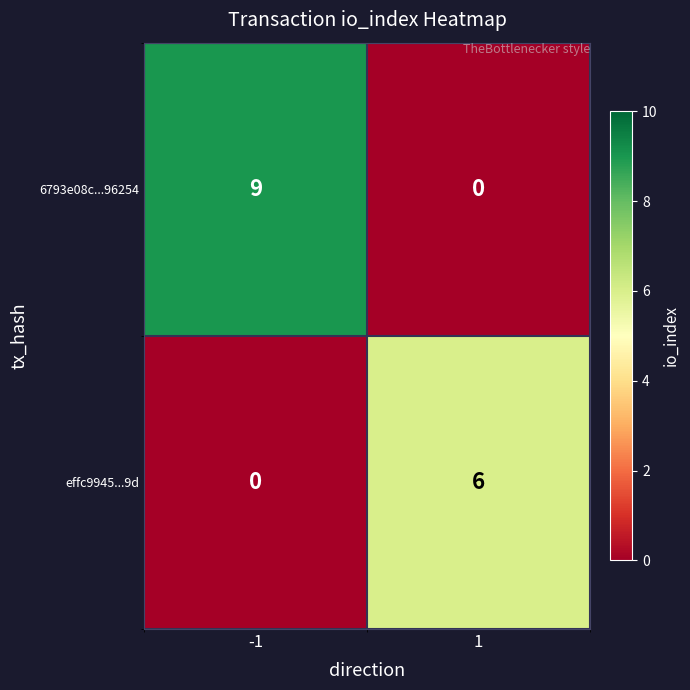

At how many categories does at least one series exceed 0?

2